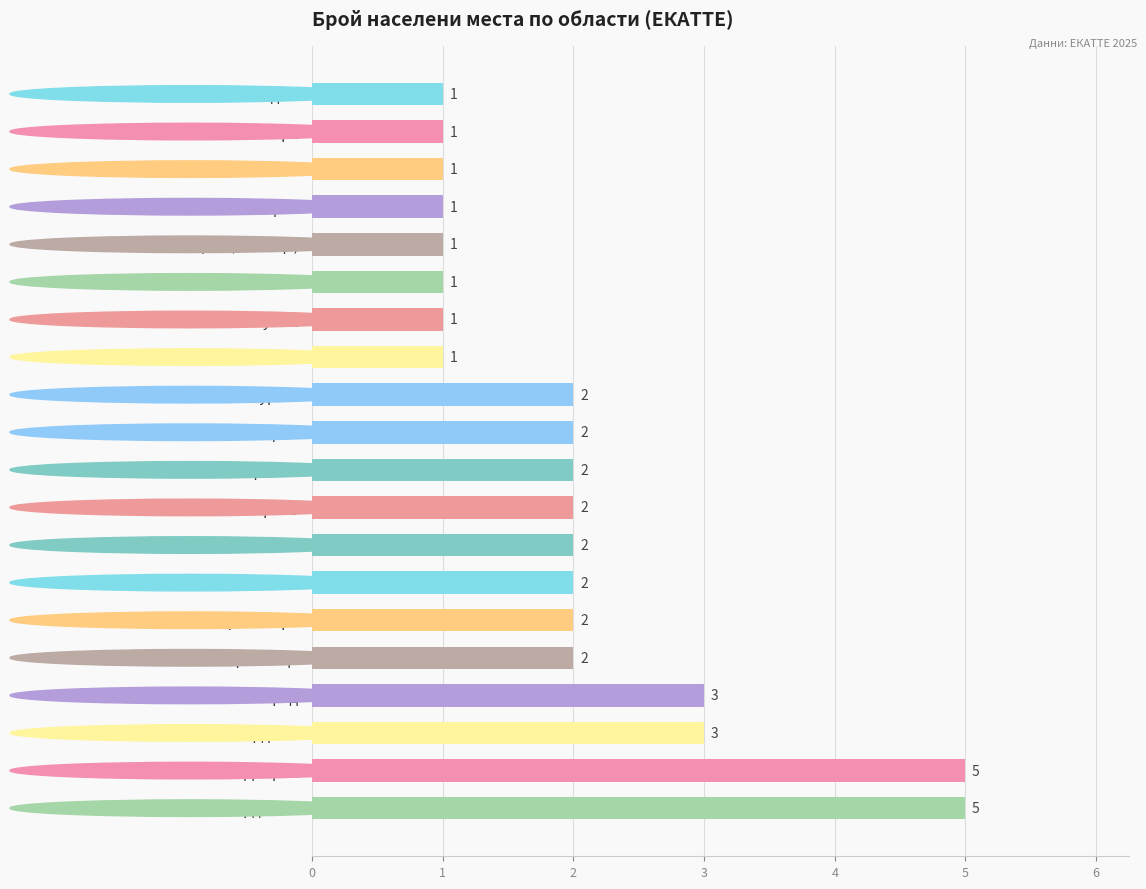

Which has a higher value, обл. Смолян or обл. Видин?

обл. Смолян